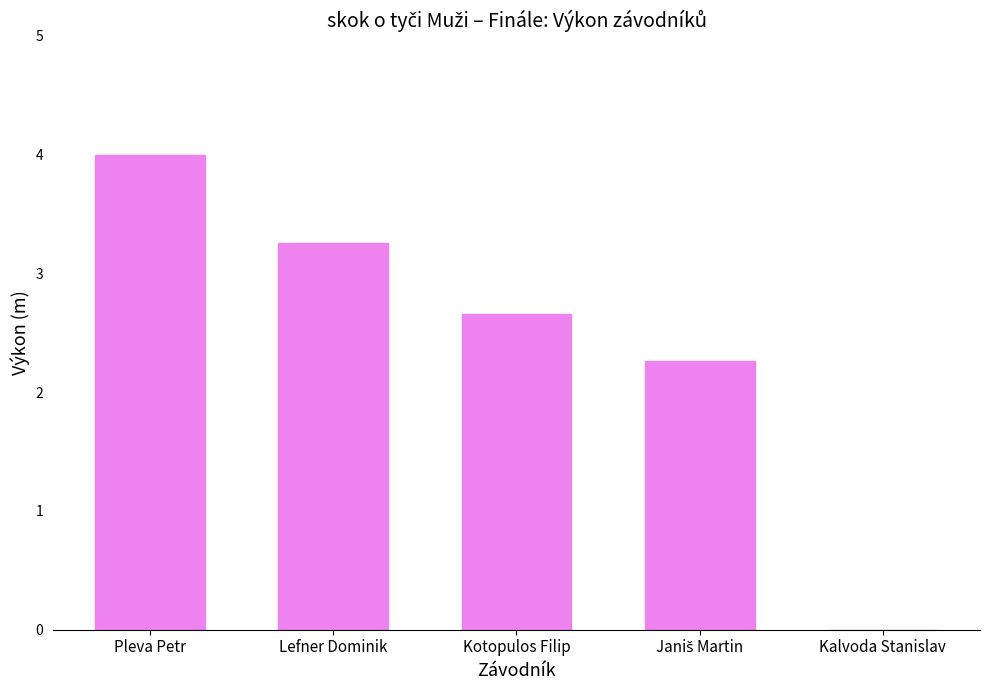

What is the sum of all values?

12.2